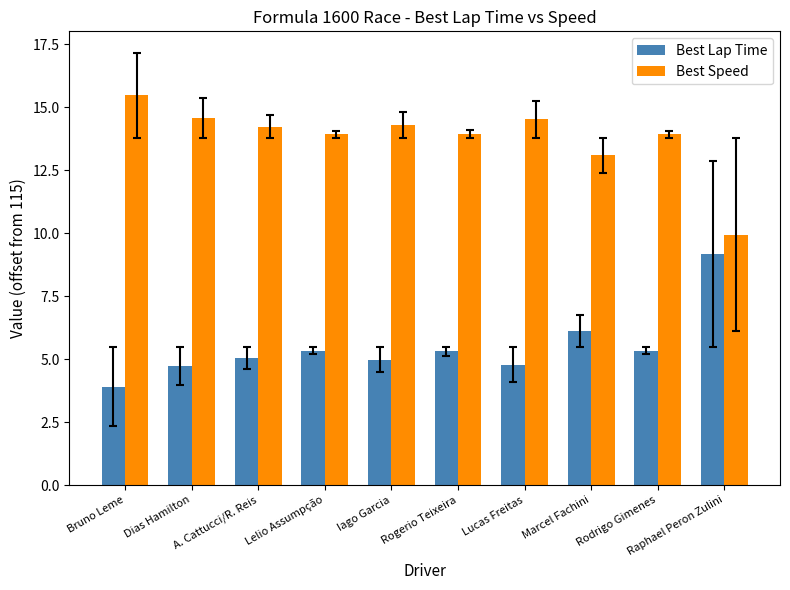

Where does the Best Speed series first go above 14?

Bruno Leme